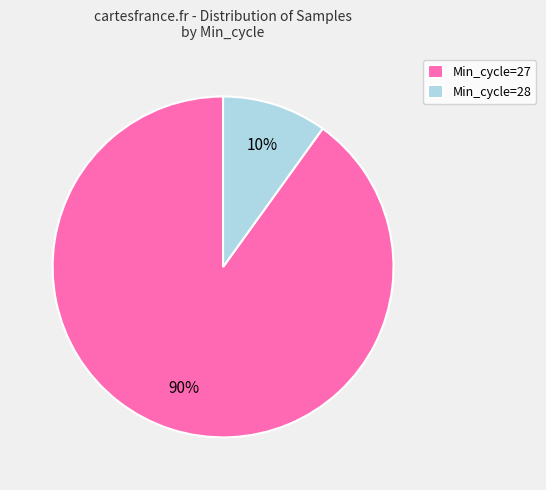

Which slice is the largest?

Min_cycle=27